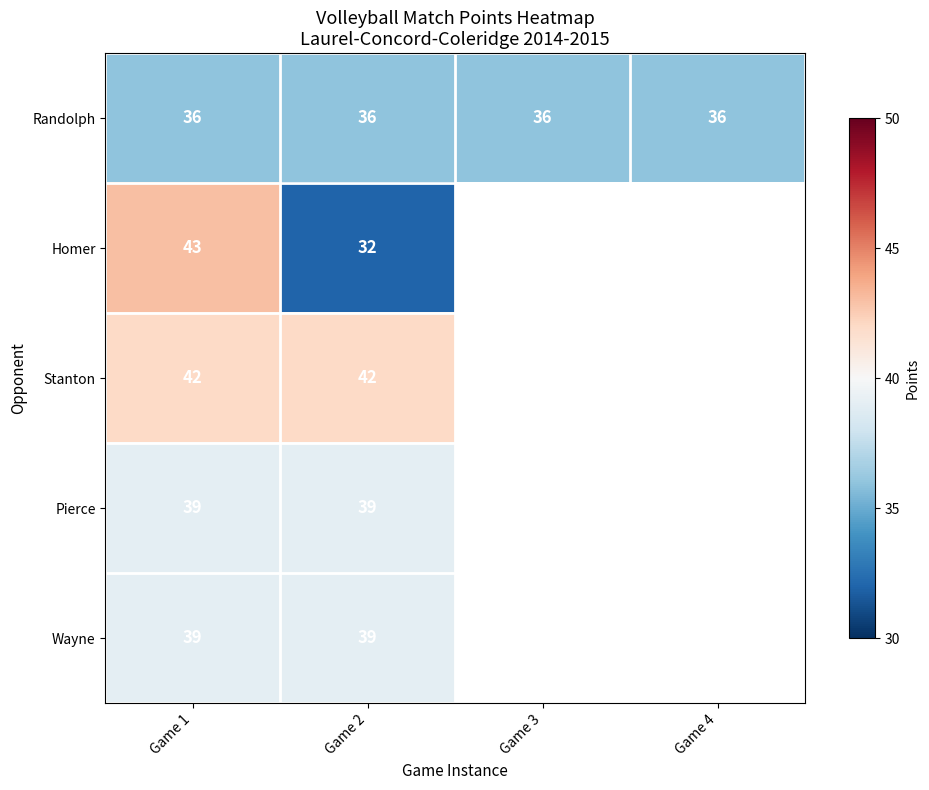

What is the maximum value shown in the chart?

43.0